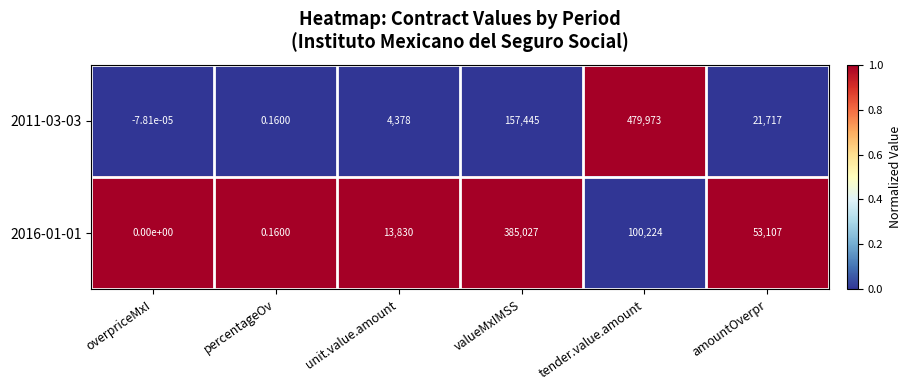

At which category is the sum across all series the highest?

tender.value.amount